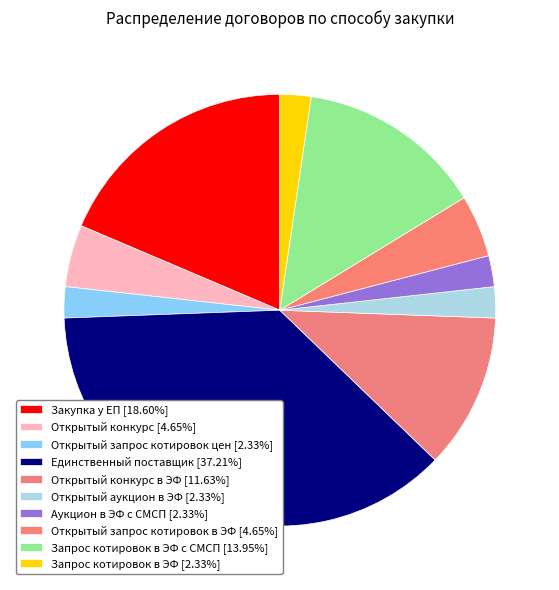

How many segments does this pie chart have?

10